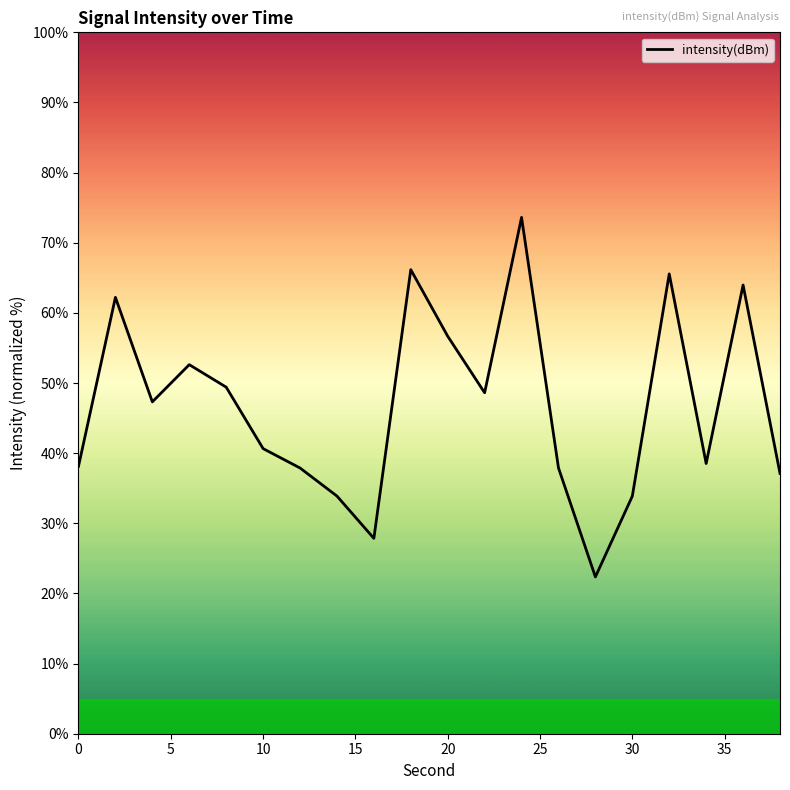

The value at 40 is 38.8. True or false?

False